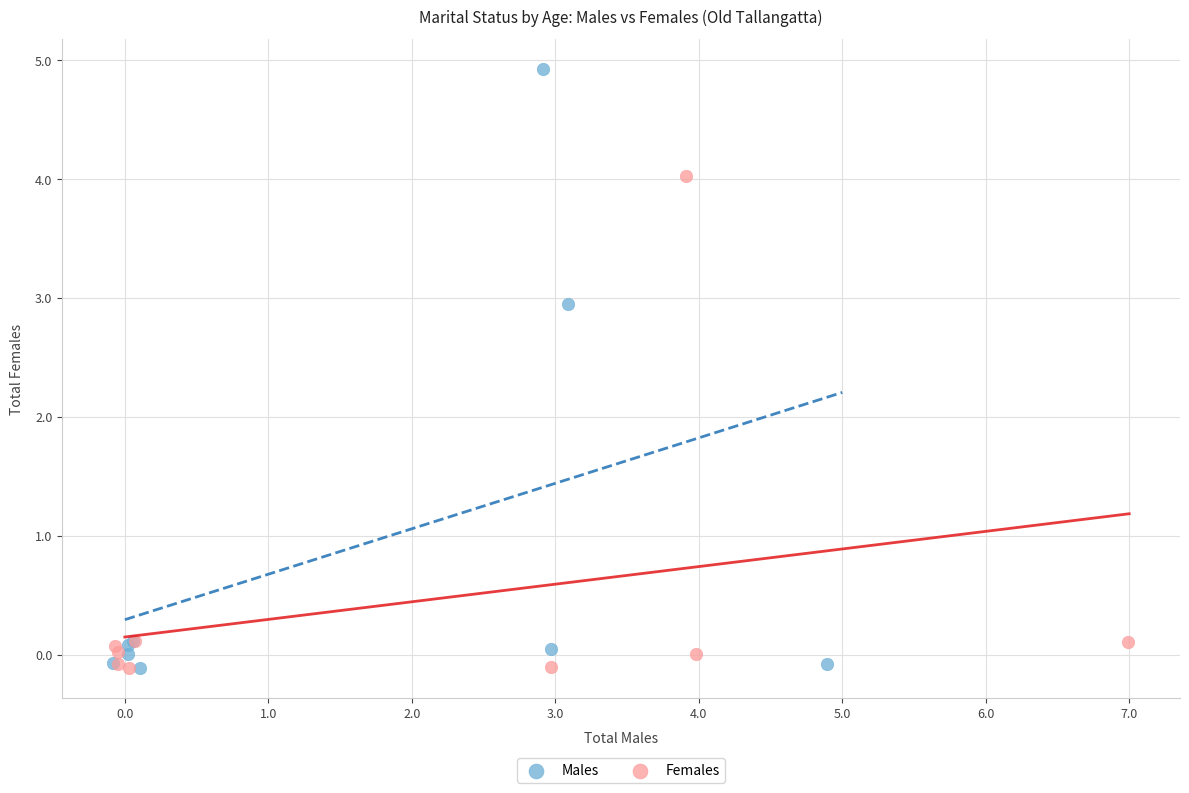

Which series has the widest spread of Y values?

Males